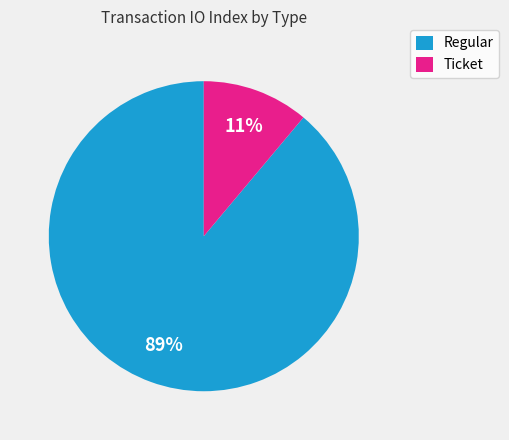

What is the majority slice?

Regular